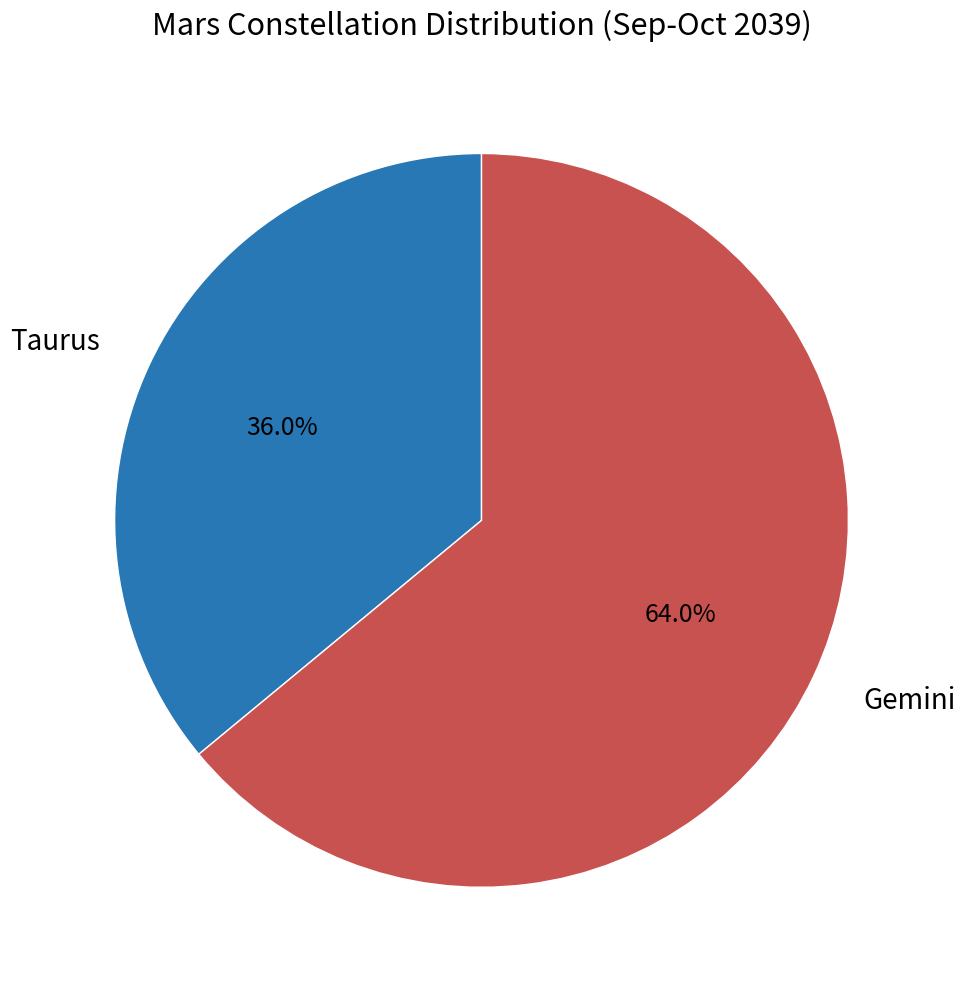

To the nearest percent, what portion does Taurus represent?

36%